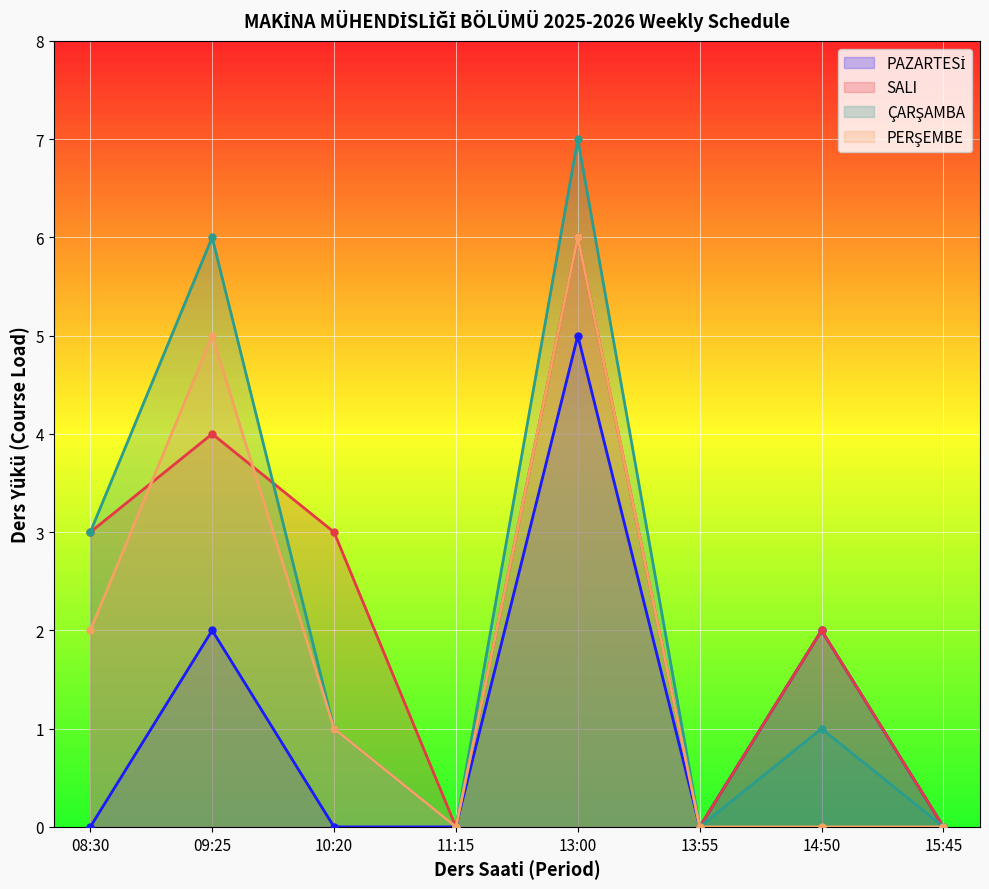

At which label does SALI reach its peak?

13:00